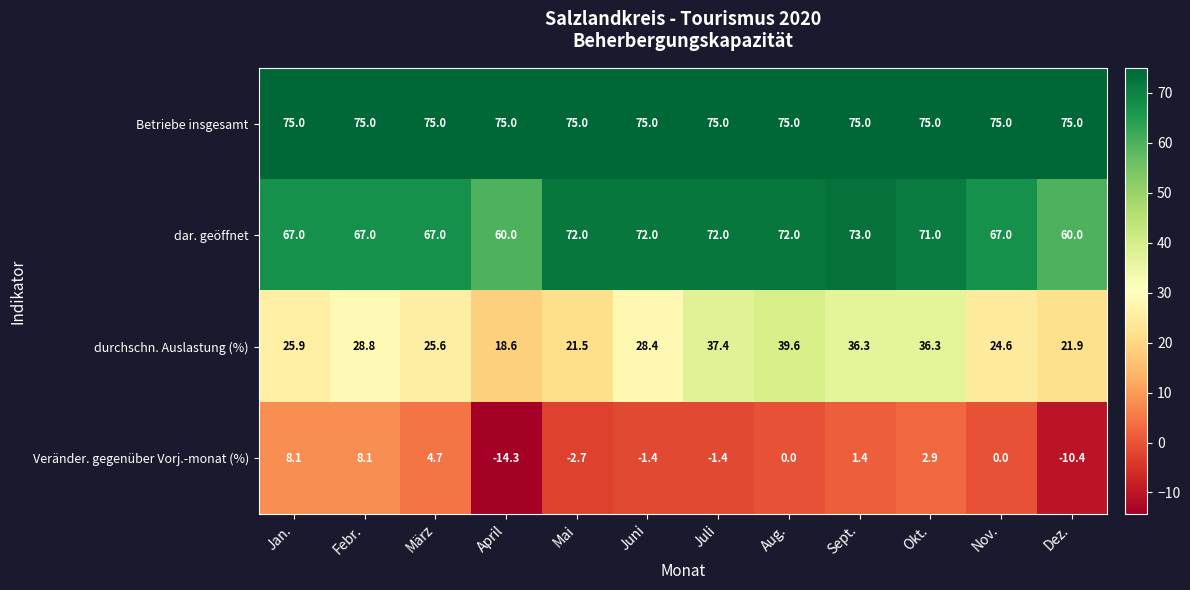

At which category is the sum across all series the highest?

Aug.